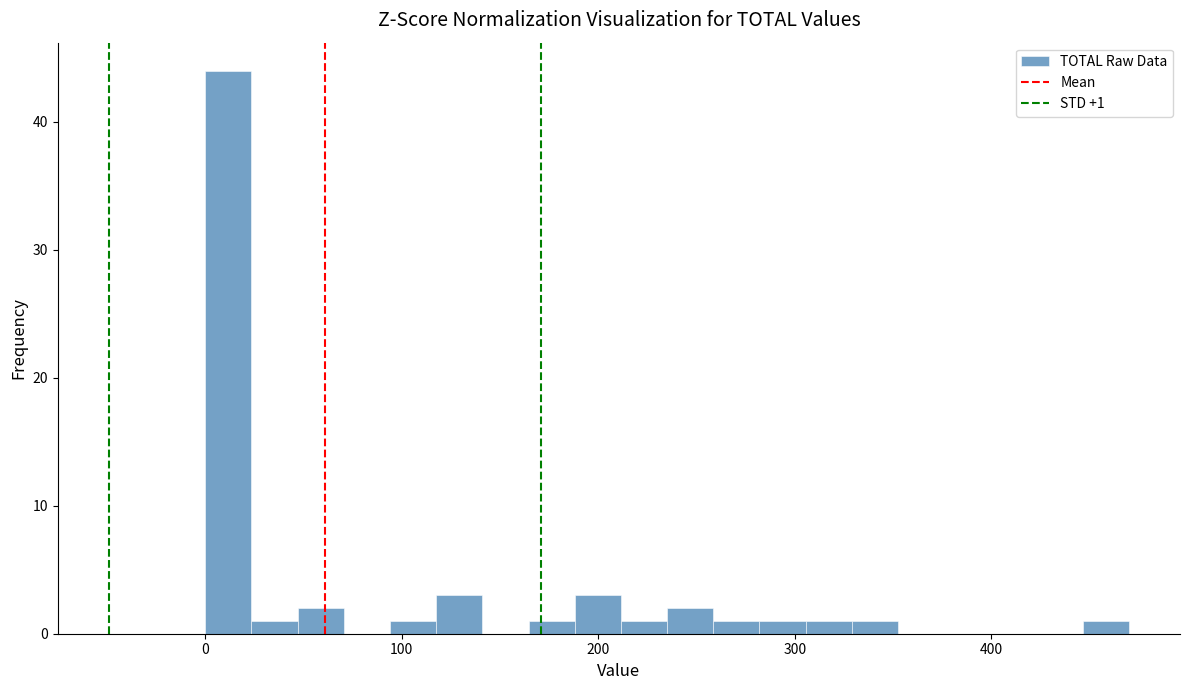

Read against the x-axis, roughly where is the centre of the tallest bar?

10